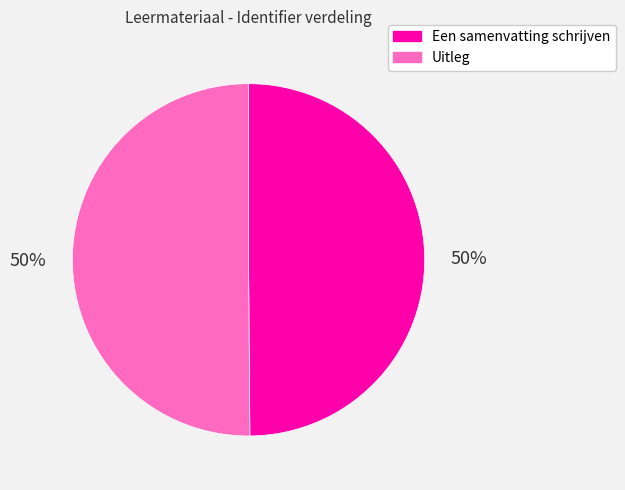

What is the ratio of the value at Uitleg to the value at Een samenvatting schrijven?

1.0